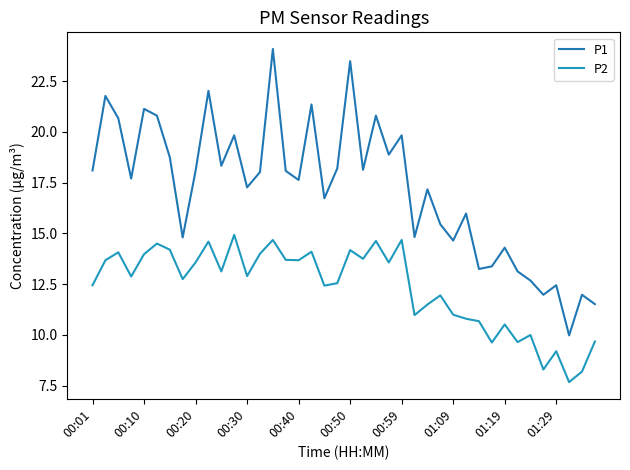

Rank the series by their maximum value, from lowest to highest.

P2, P1